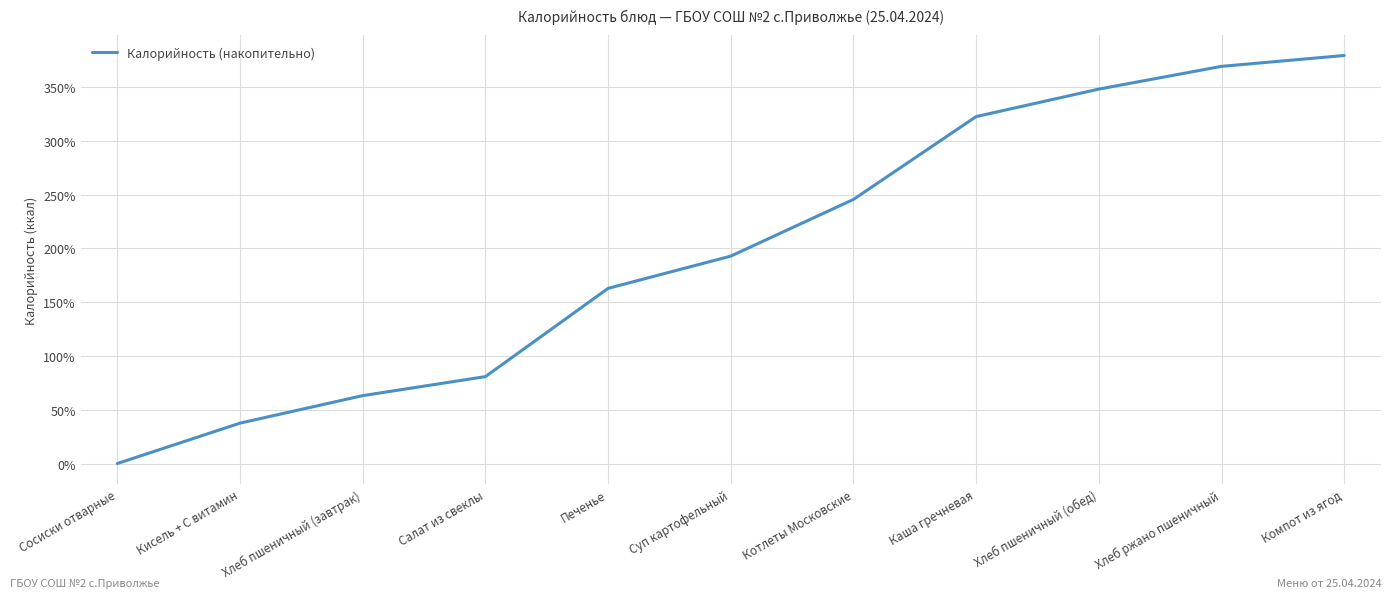

Which has a higher value, Хлеб ржано пшеничный or Хлеб пшеничный (обед)?

Хлеб ржано пшеничный